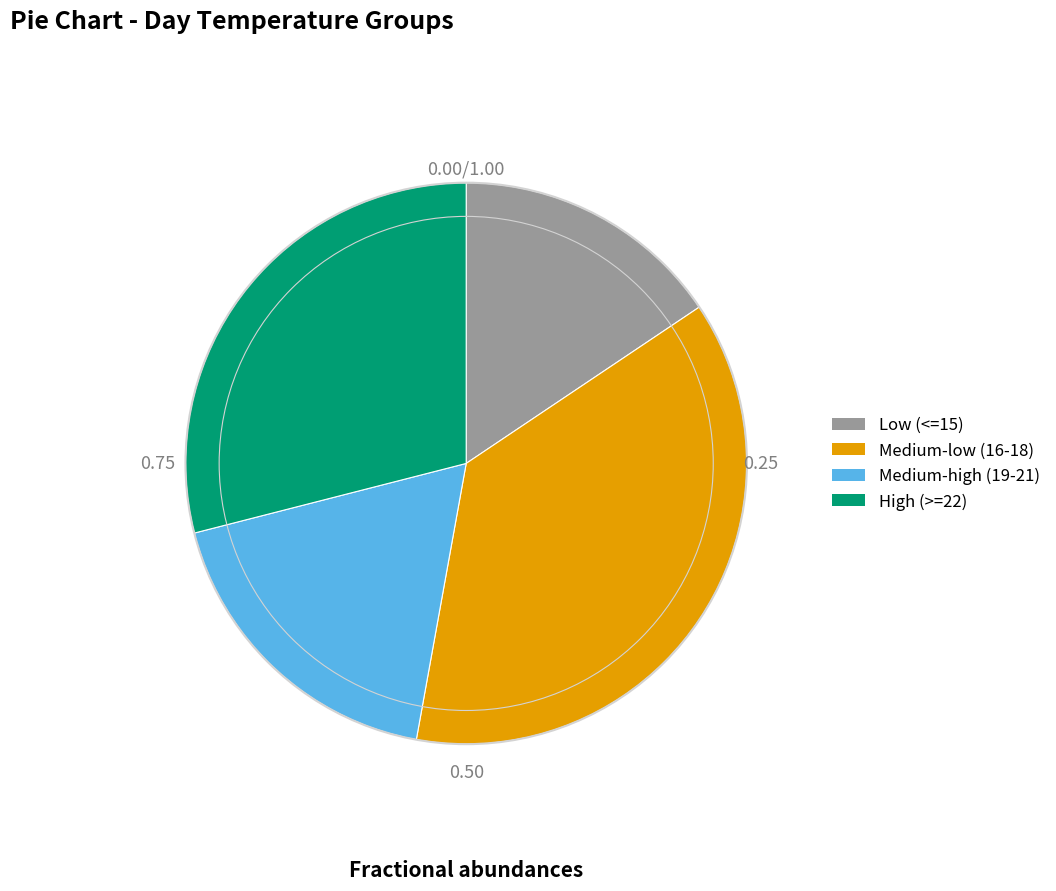

Rank the categories by value from highest to lowest.

Medium-low (16-18), High (>=22), Medium-high (19-21), Low (<=15)